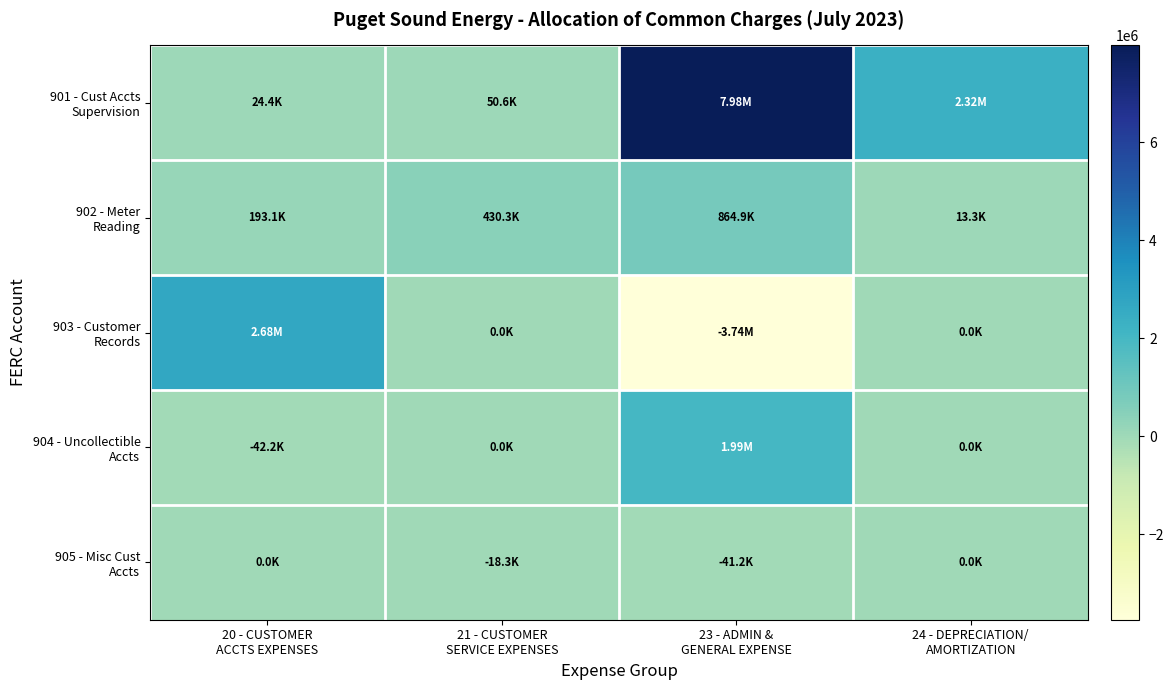

What is the spread (max minus min) of values at 24 - DEPRECIATION/
AMORTIZATION?

2316174.9